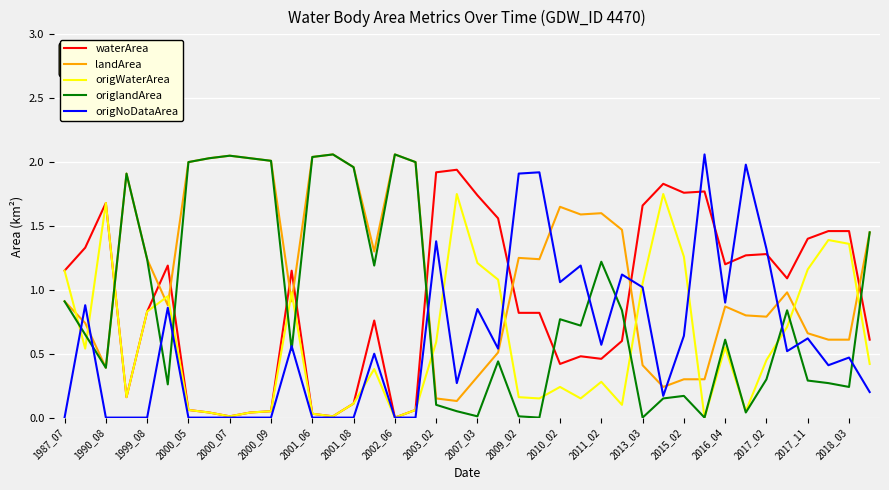

Which series has the largest total across all categories?

landArea